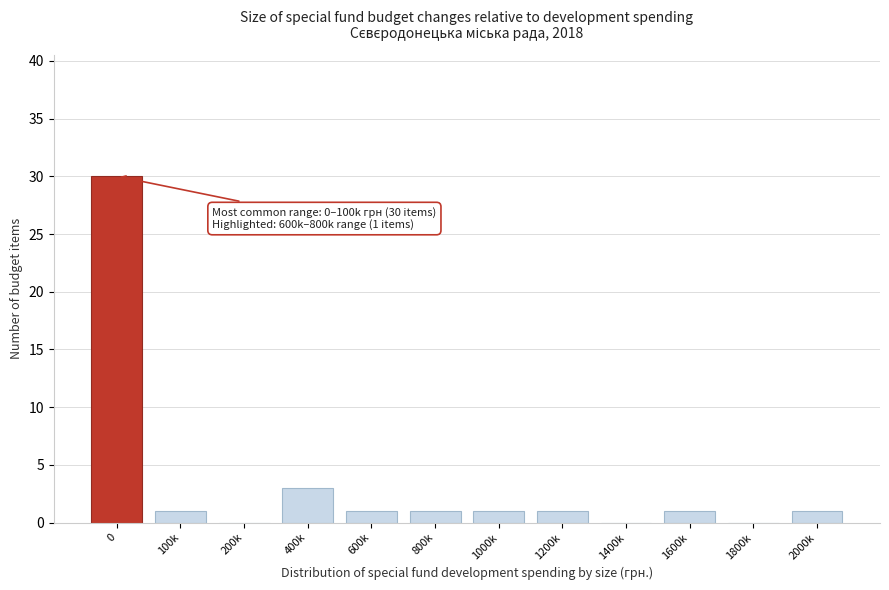

Reading left to right, list all the values displayed in this chart.

0=30	100k=1	200k=0	400k=3	600k=1	800k=1	1000k=1	1200k=1	1400k=0	1600k=1	1800k=0	2000k=1